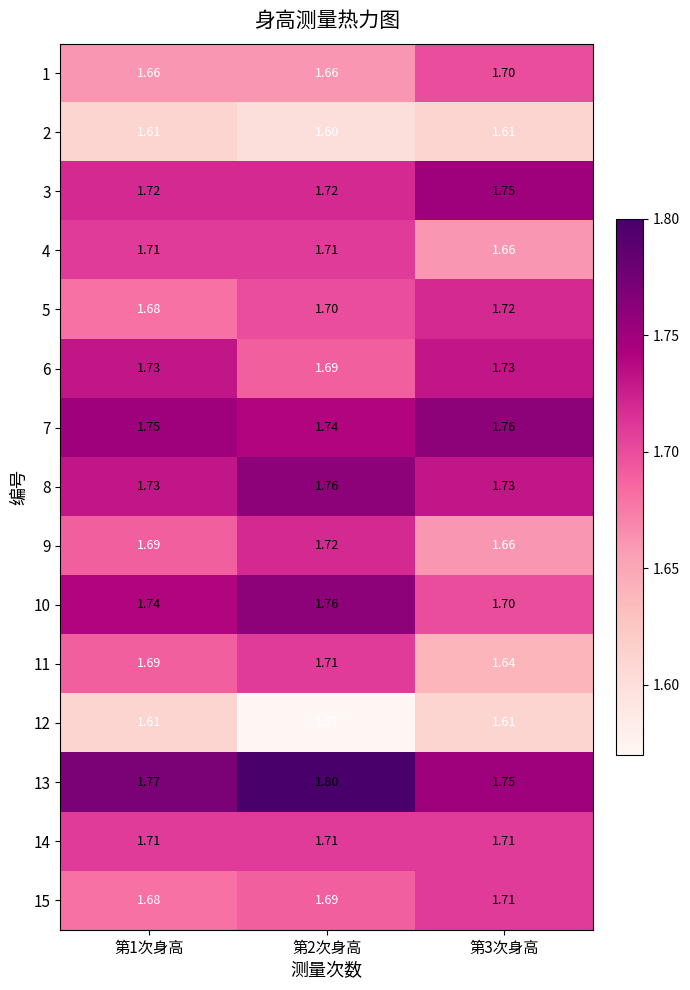

At which category is the sum across all series the highest?

第2次身高